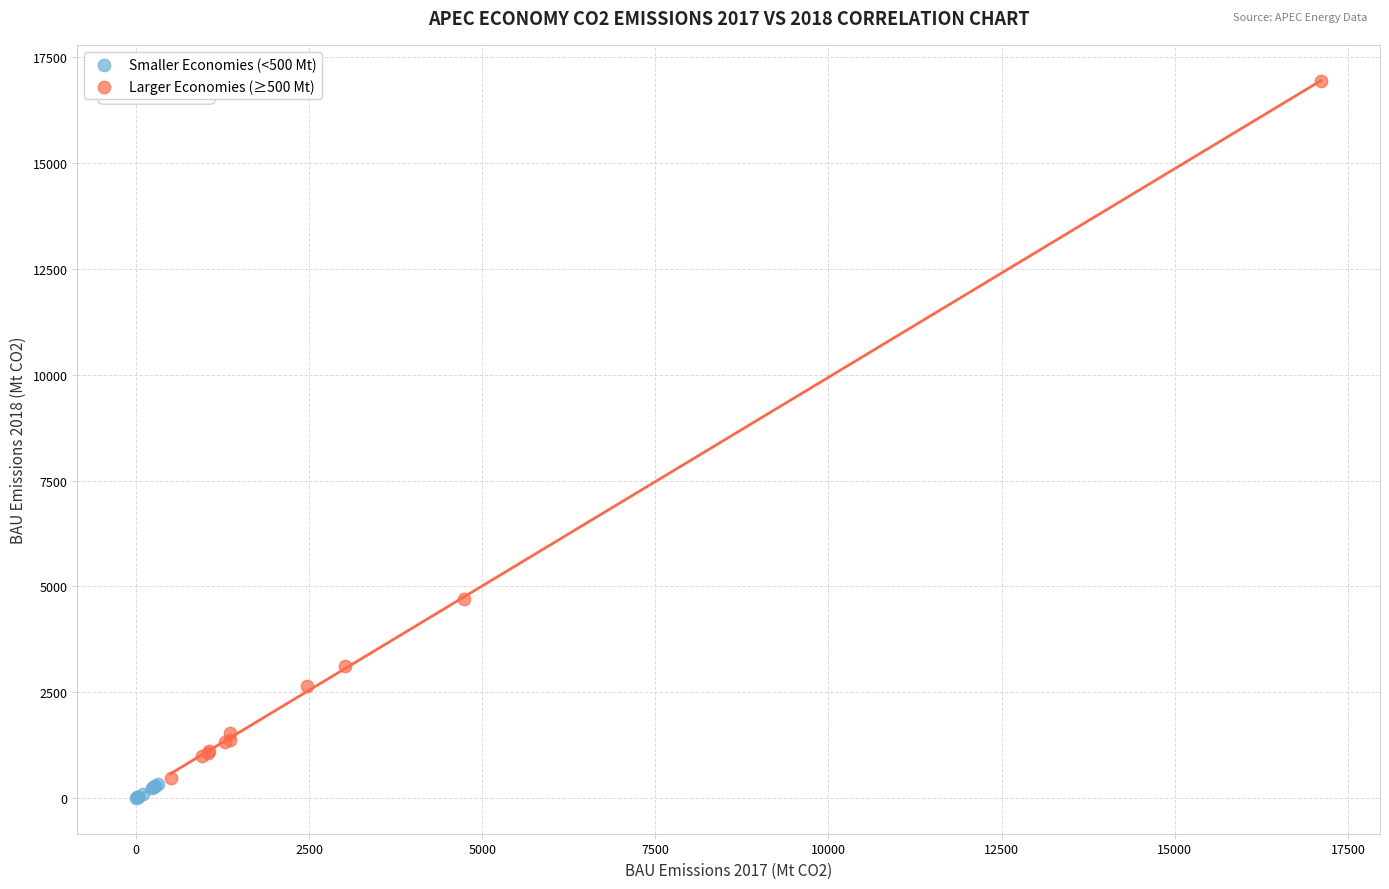

Which series contains the highest Y value?

Larger Economies (≥500 Mt)